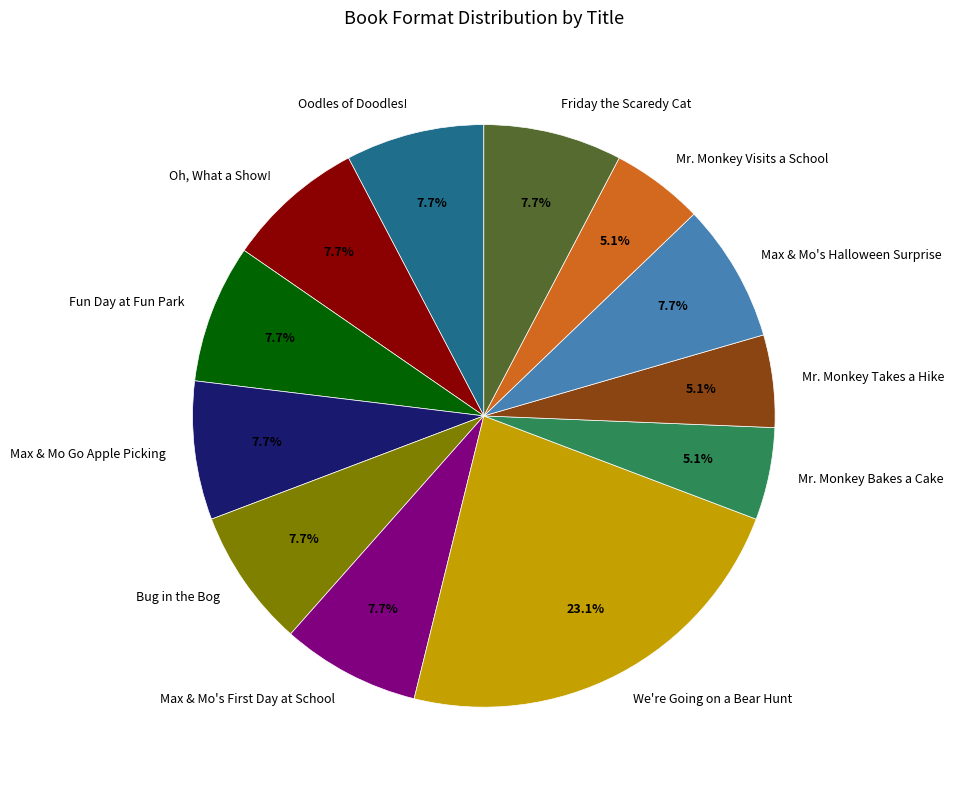

The Friday the Scaredy Cat slice represents 18% of the pie. True or false?

False